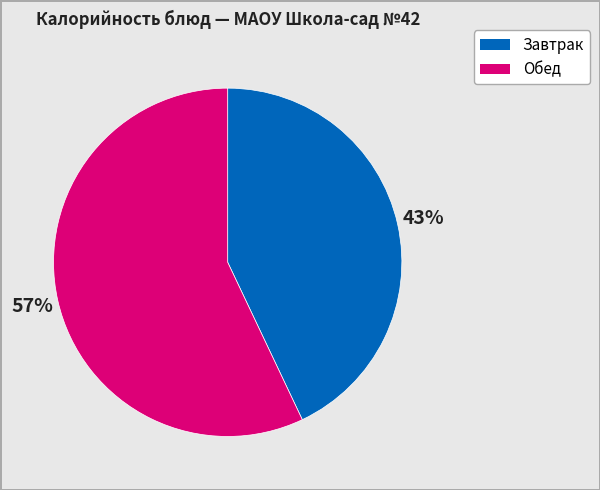

Is there any slice that represents more than half of the pie?

Yes